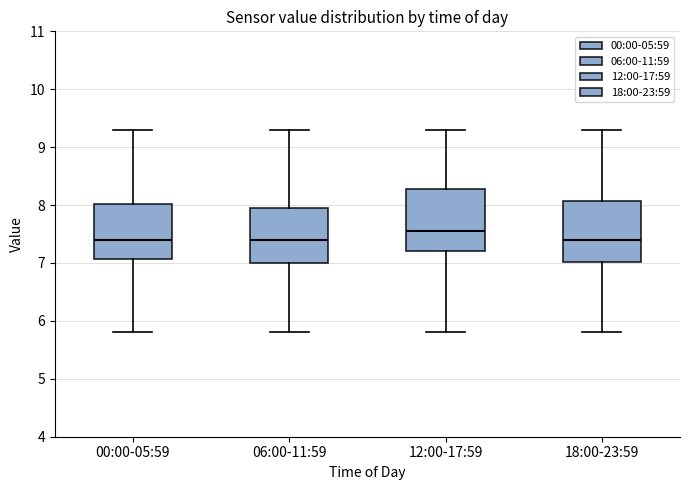

Reading left to right, read every box against the y-axis: the position of its median line, the range the box covers, and the ends of its whiskers. The values are not printed on the chart, so give them approximately, as read against the axis.

00:00-05:59: median 7.4, box 7.1 to 8.0, whiskers 5.8 to 9.3
06:00-11:59: median 7.4, box 7.0 to 8.0, whiskers 5.8 to 9.3
12:00-17:59: median 7.6, box 7.2 to 8.3, whiskers 5.8 to 9.3
18:00-23:59: median 7.4, box 7.0 to 8.1, whiskers 5.8 to 9.3